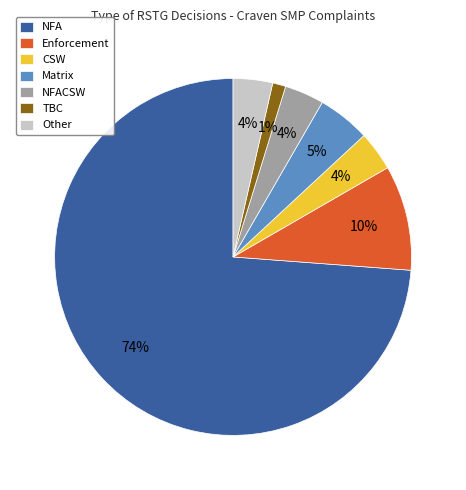

The NFACSW slice represents 4% of the pie. True or false?

True